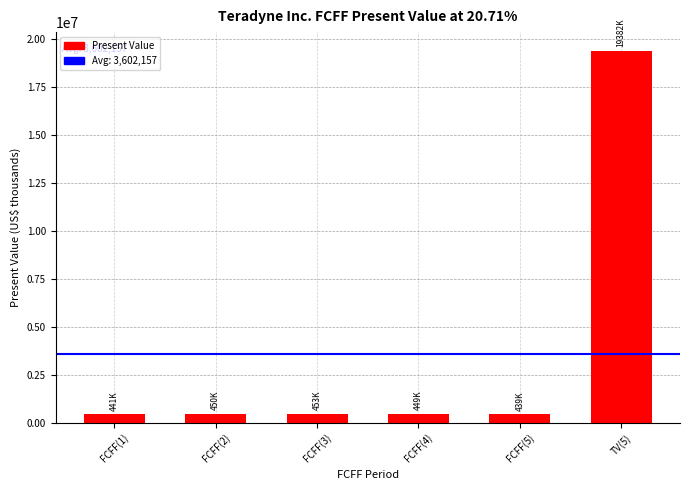

What is the difference between the maximum and minimum values?

18943238